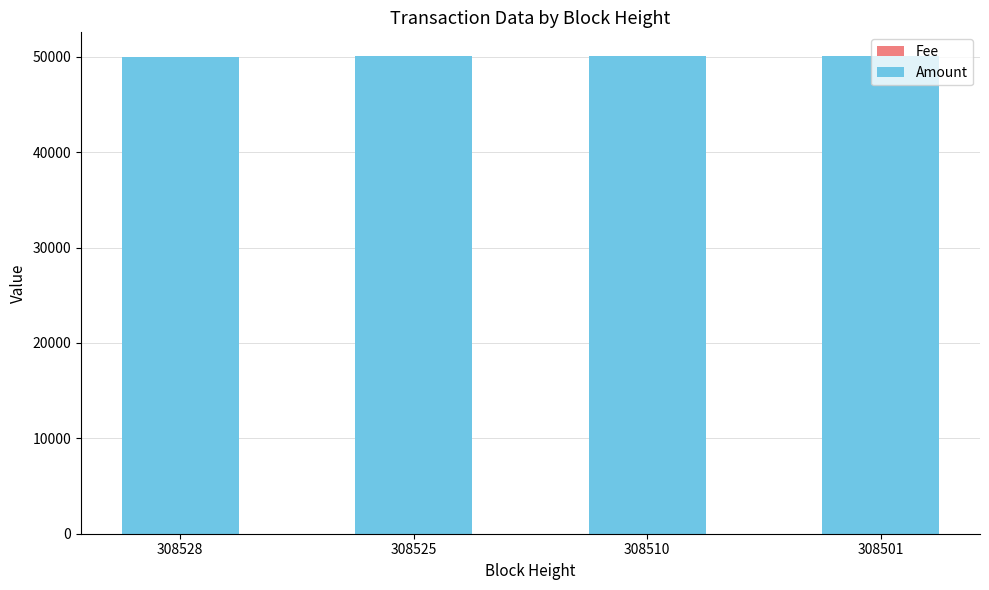

What is the highest value of the Fee series?

5